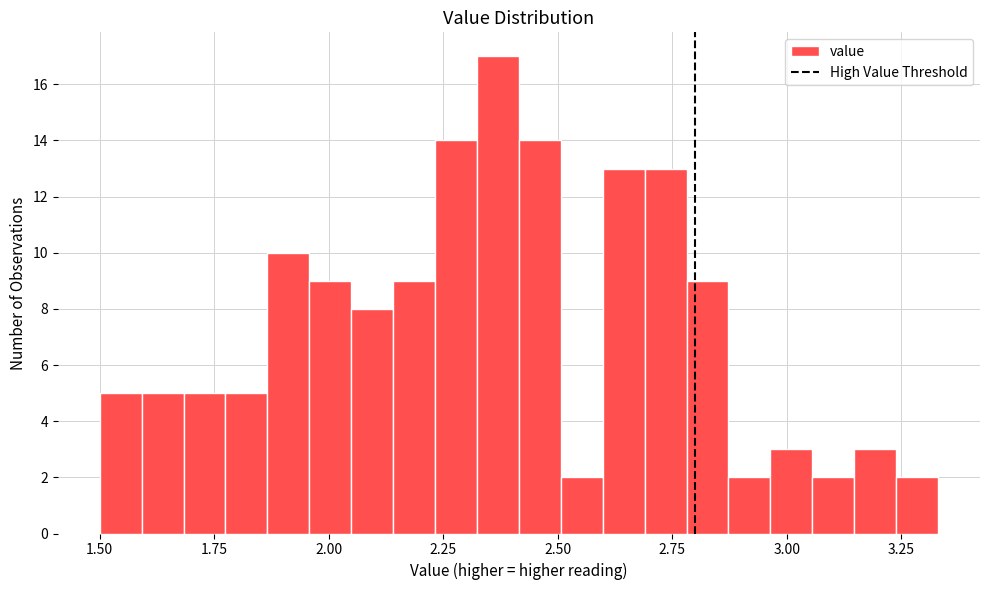

Around what value on the x-axis is the tallest bar? Give the approximate position of its centre, as read against the axis.

2.35